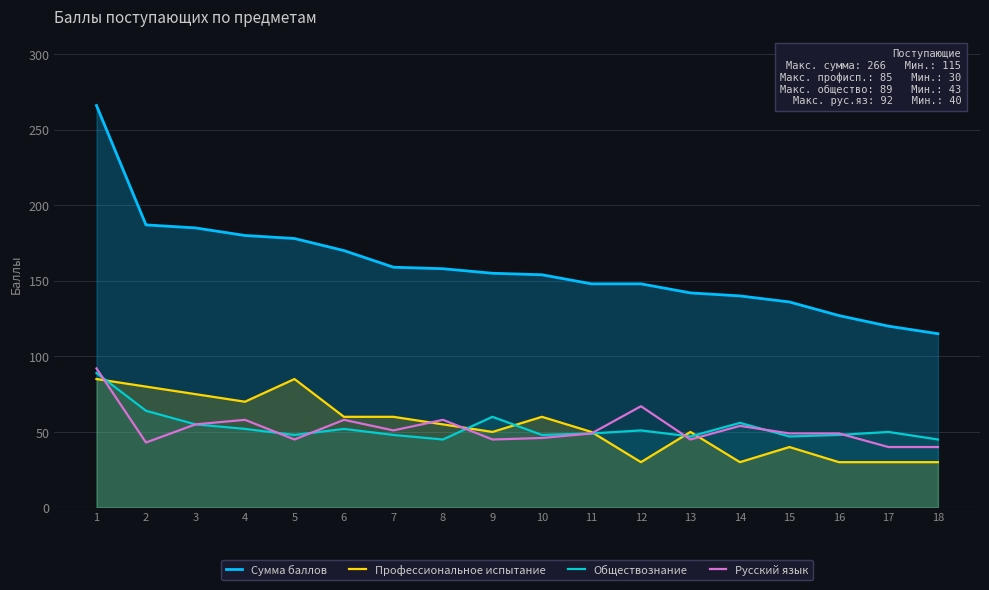

At how many categories does at least one series exceed 141?

13